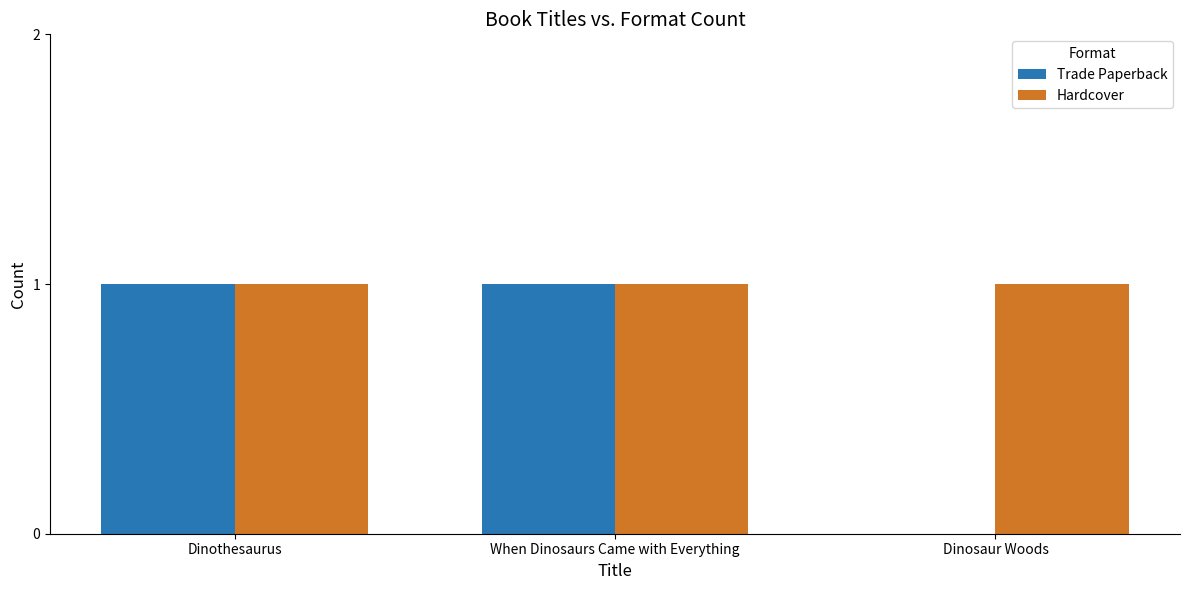

How many groups of bars are there?

3